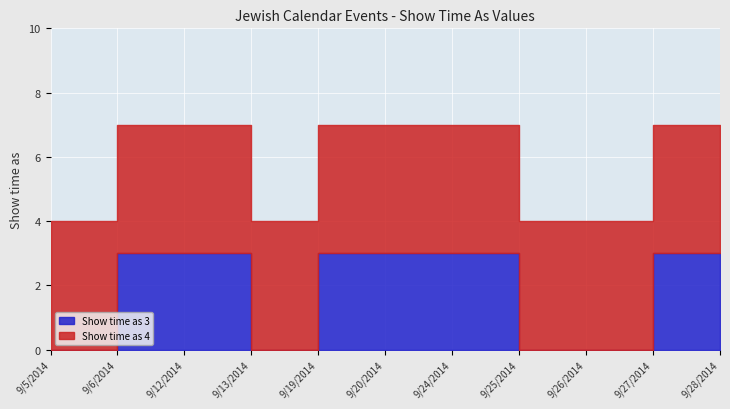

How many lines are shown in the chart?

2